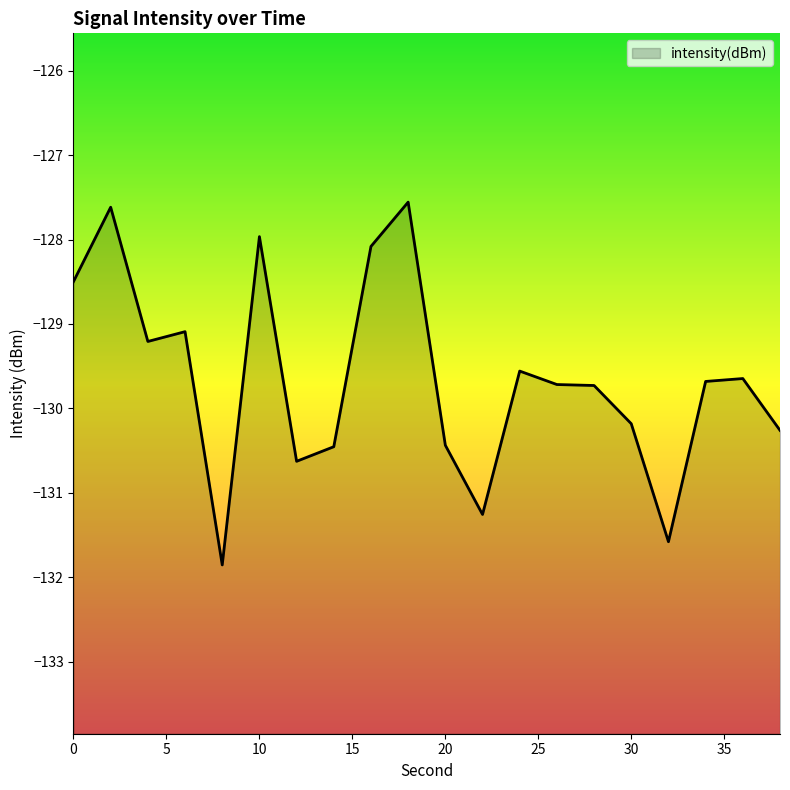

Does the chart have visible grid lines?

No